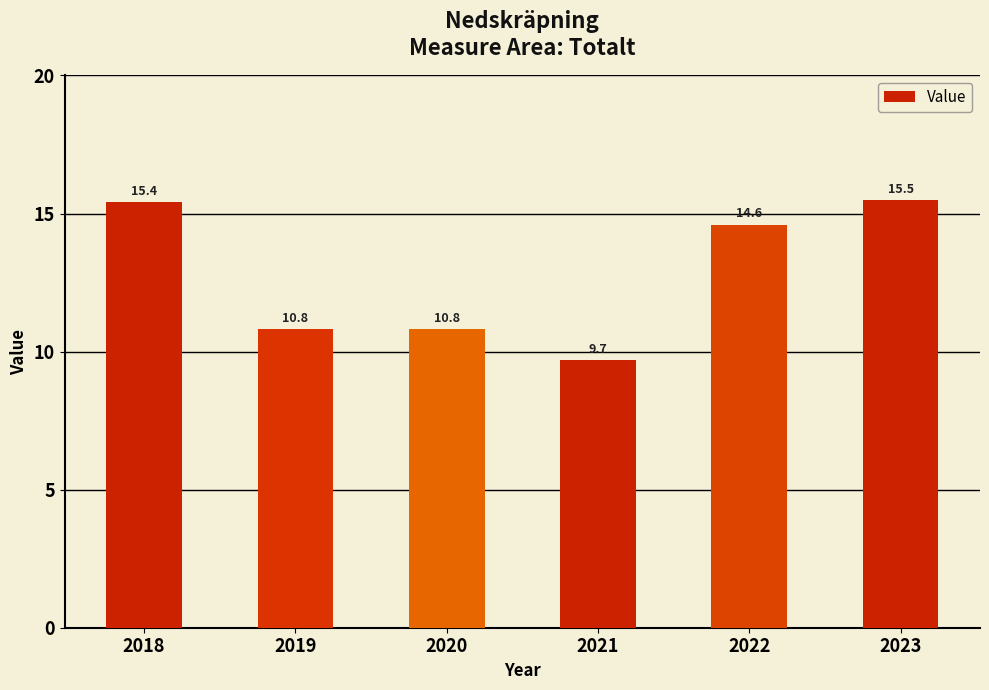

At which category does the chart reach its minimum across all series?

2021